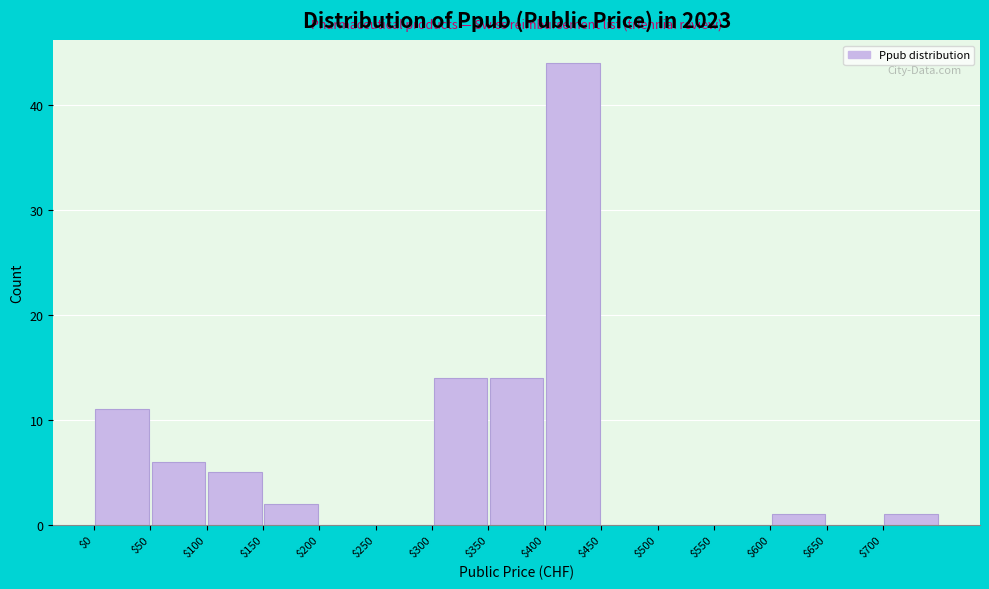

Reading left to right, list every bar in this chart as the range it spans on the x-axis followed by its height. The values are not printed on the chart, so give them approximately, as read against the axis.

0 to 50: 11
50 to 100: 6
100 to 150: 5
150 to 200: 2
200 to 250: 0
250 to 300: 0
300 to 350: 14
350 to 400: 14
400 to 450: 44
450 to 500: 0
500 to 550: 0
550 to 600: 0
600 to 650: 1
650 to 700: 0
700 to 750: 1